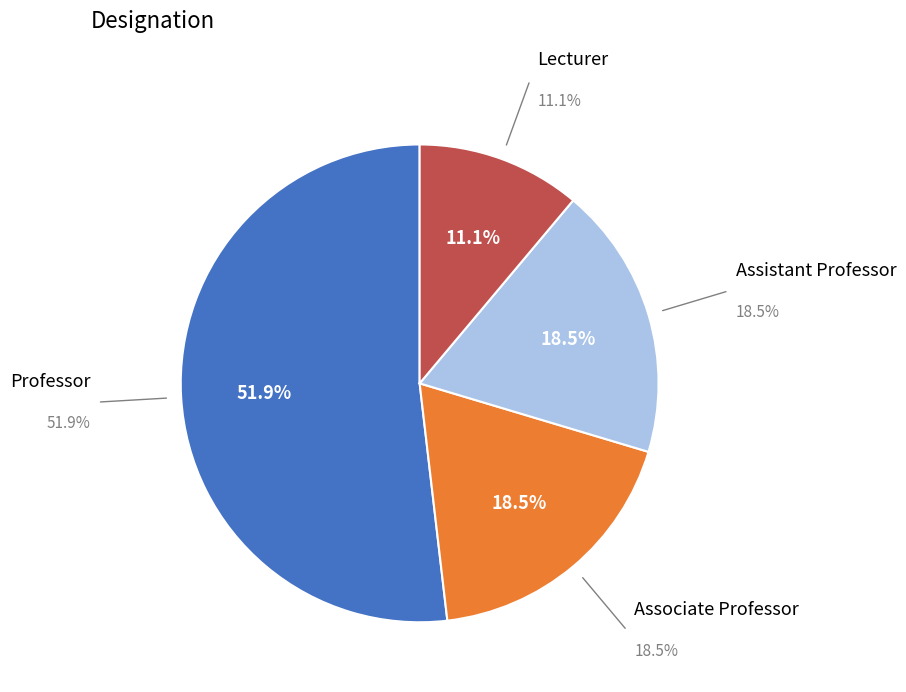

What portion of the pie excludes Professor?

48.1%